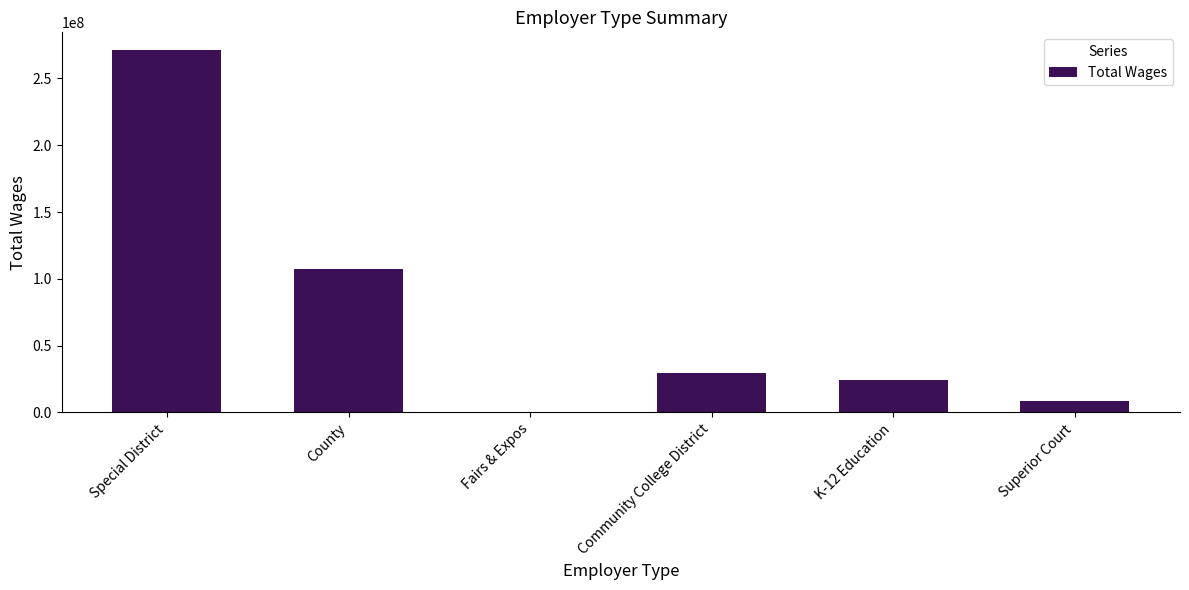

Is it true that the value at County is 107661275.0?

True